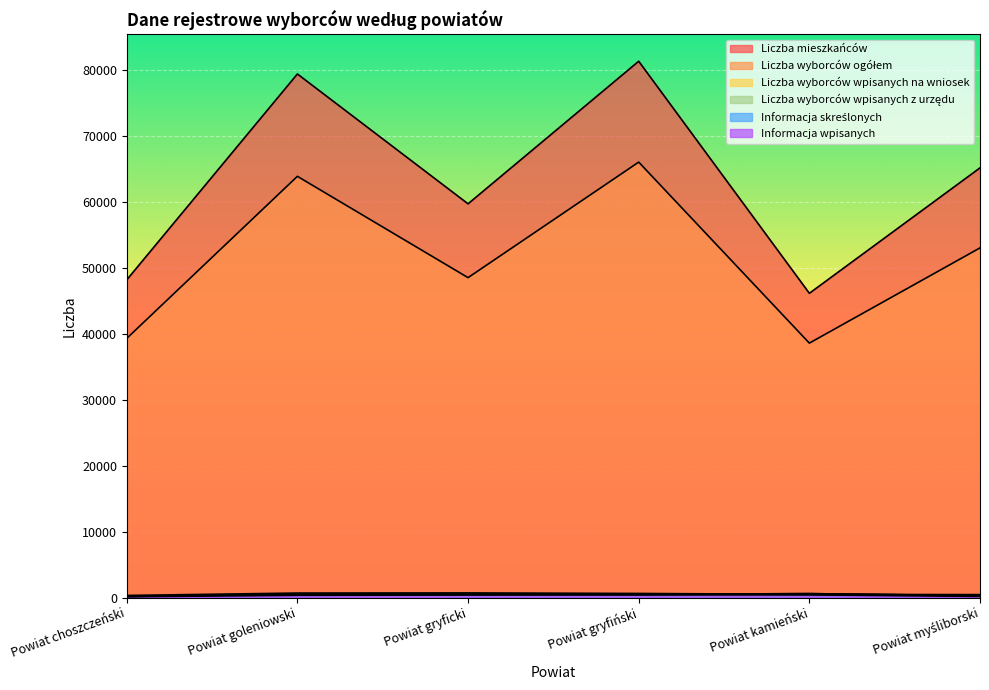

True or false: Liczba wyborców ogółem has more than 2 points higher than both neighbors.

False